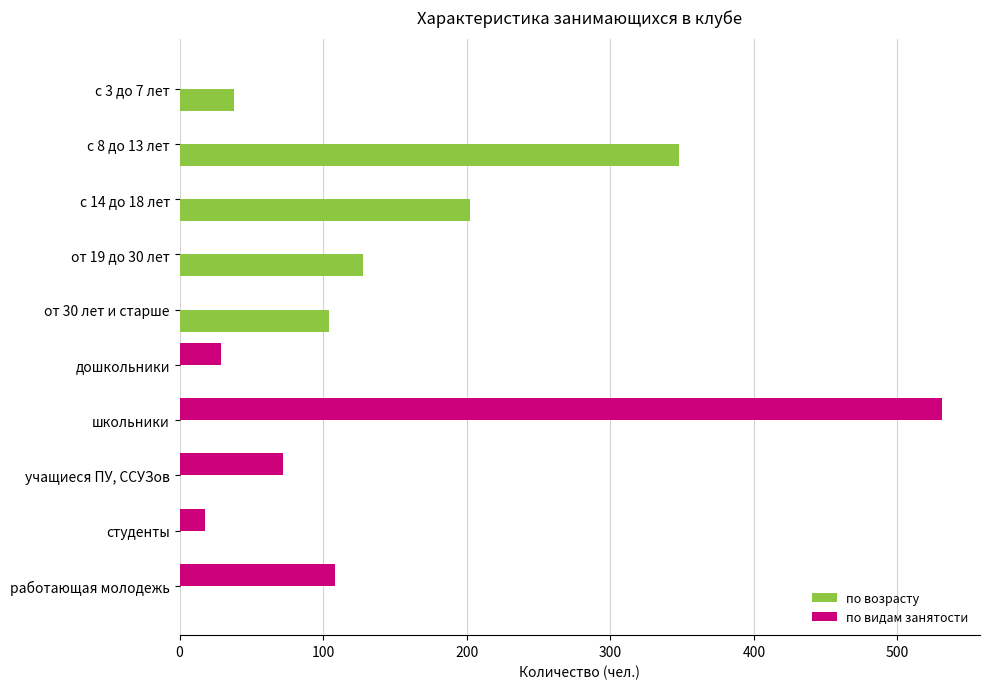

At which category is the sum across all series the highest?

школьники